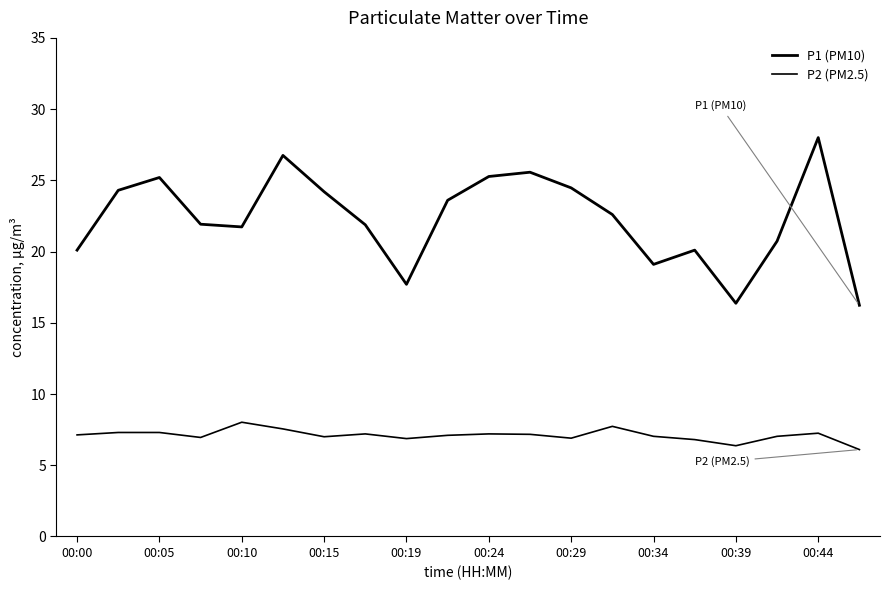

List the series in order of their overall mean, highest first.

P1 (PM10), P2 (PM2.5)